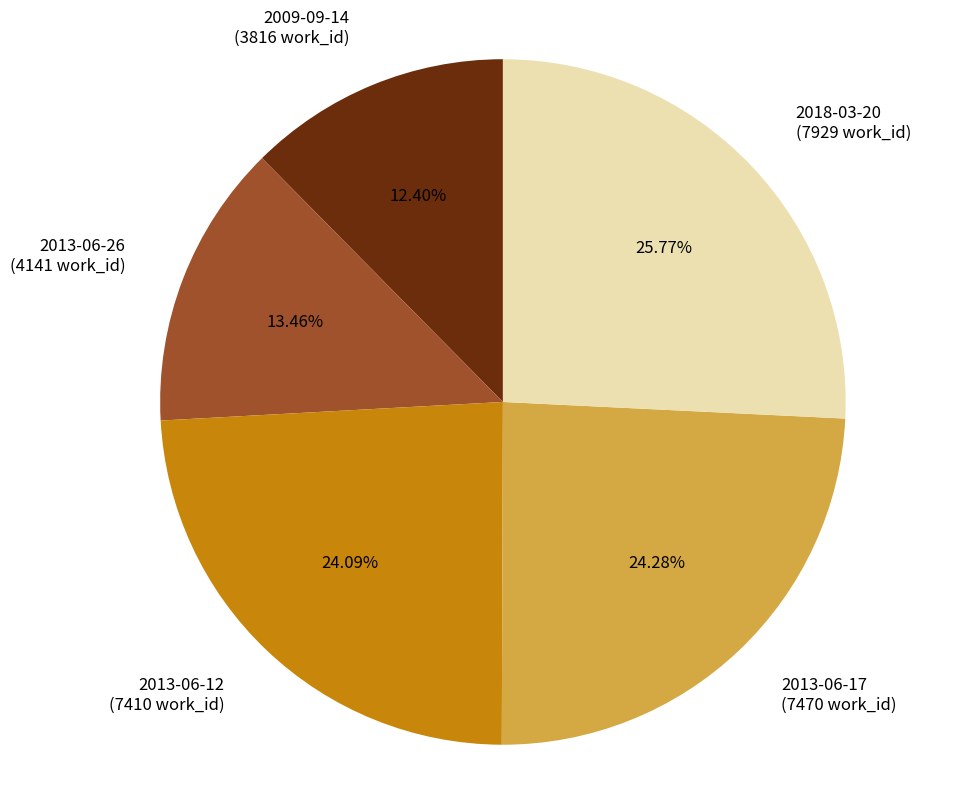

How much of the chart is everything except 2018-03-20?

74.2%